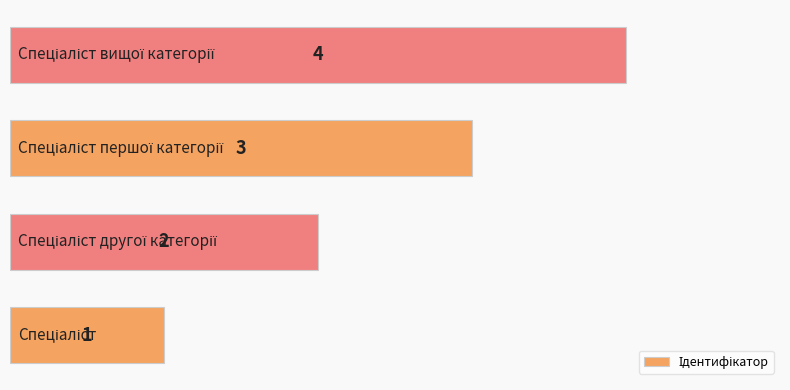

How many distinct data groups are displayed?

1